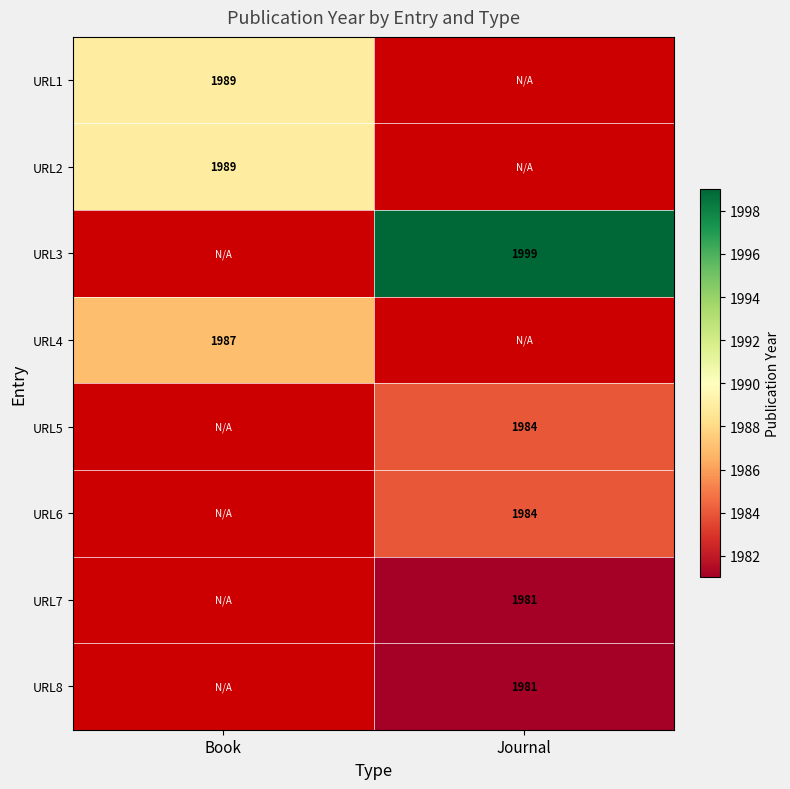

The URL8 series shows 1981 at Journal. True or false?

True